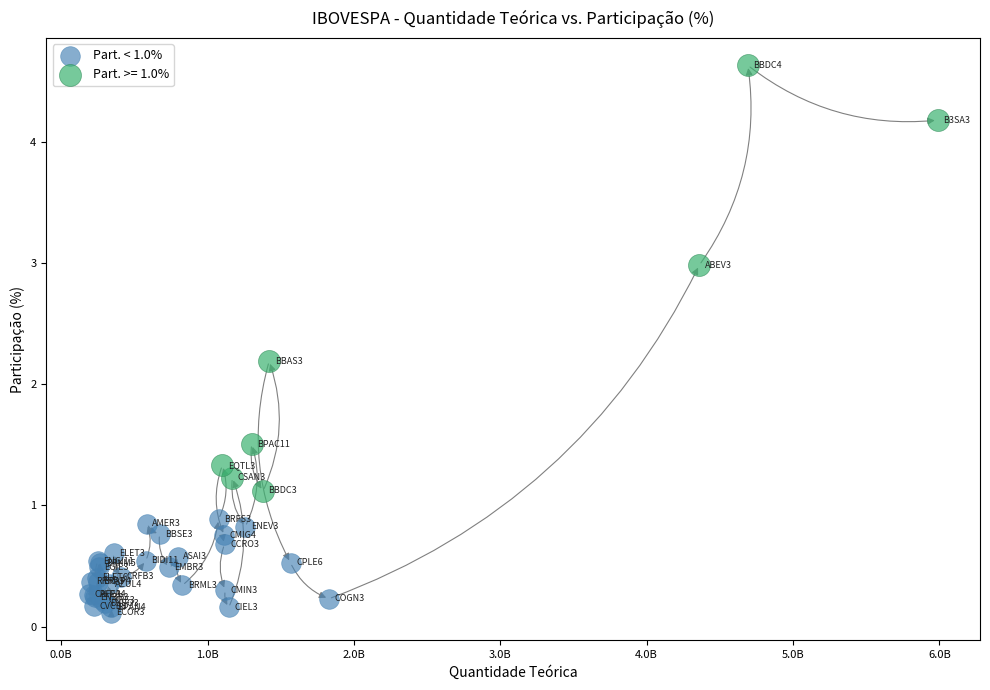

Which series reaches the maximum Y coordinate?

Part. >= 1.0%